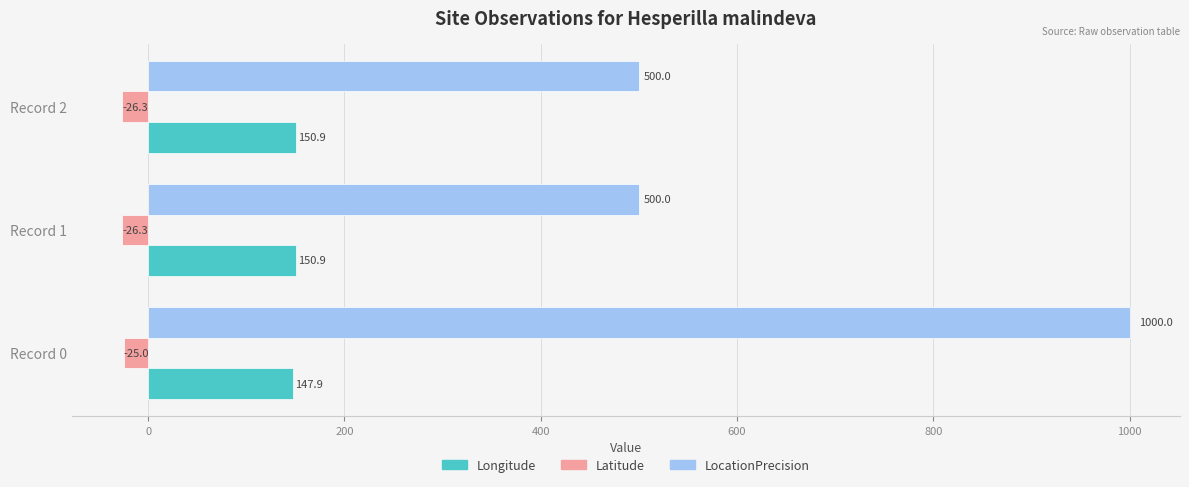

The value of Latitude at Record 1 is -26.3. True or false?

True